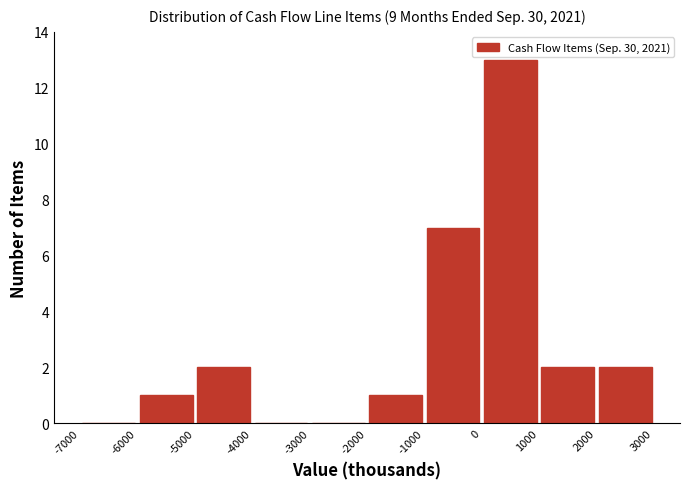

What is the height of the bar covering -2000 to -1000 on the x-axis? The values are not printed on the chart, so give them approximately, as read against the axis.

1